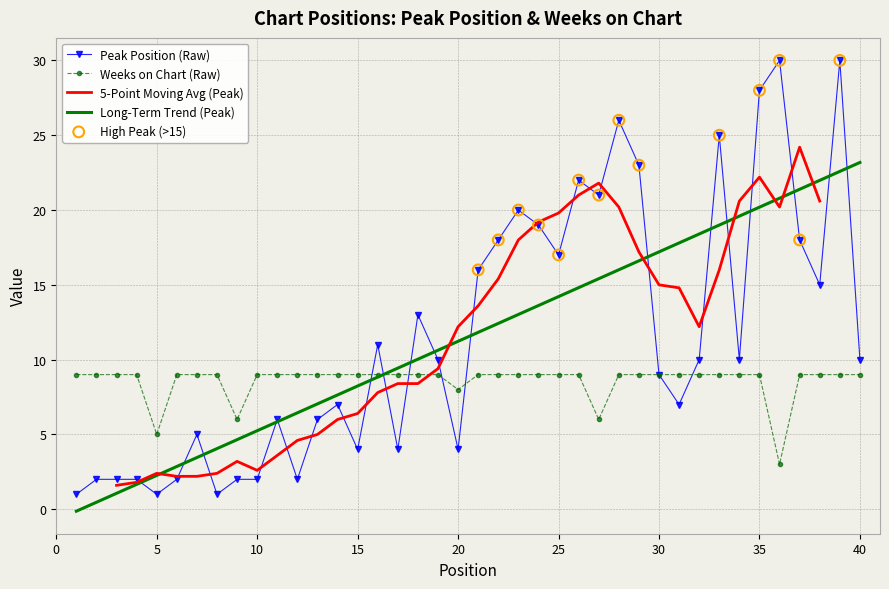

Which series contains the highest Y value?

Peak Position